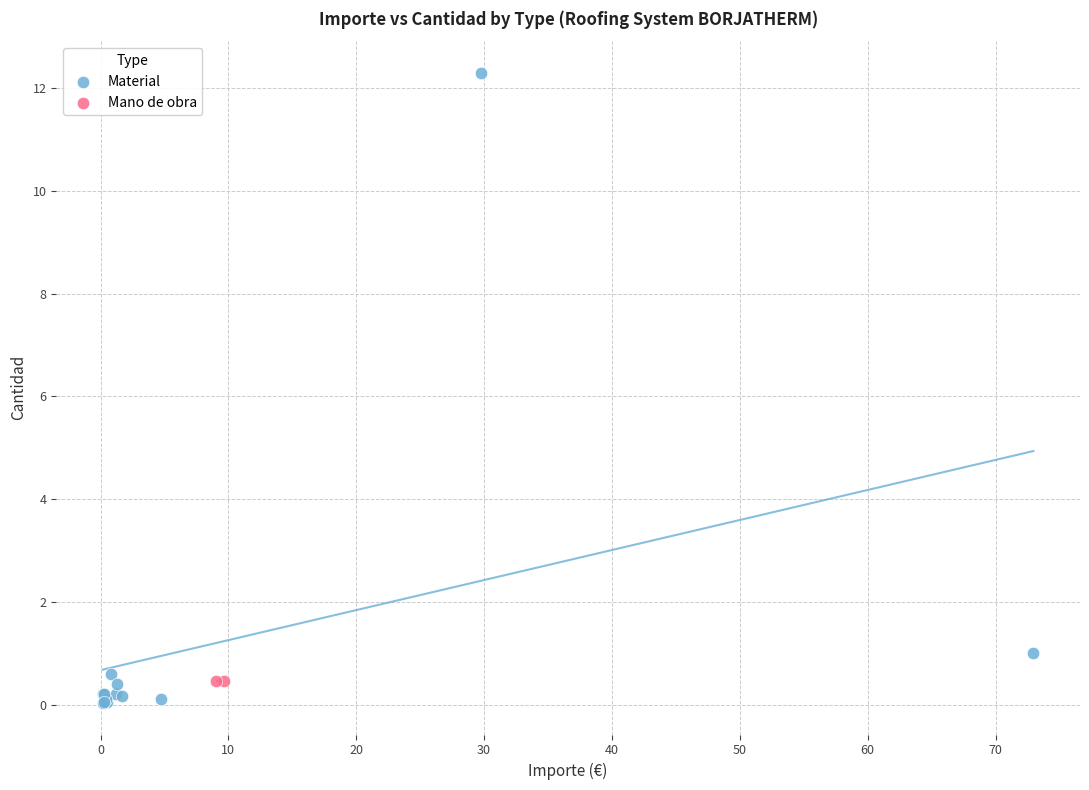

What are all the series names shown in the legend?

Material, Mano de obra